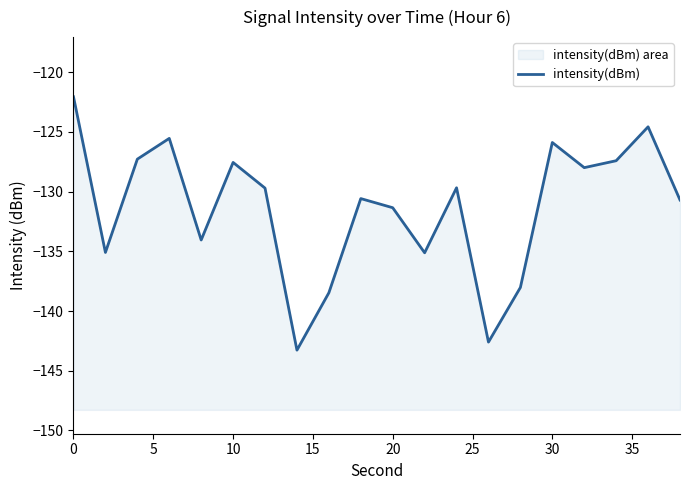

What is the maximum value shown in the chart?

-122.1